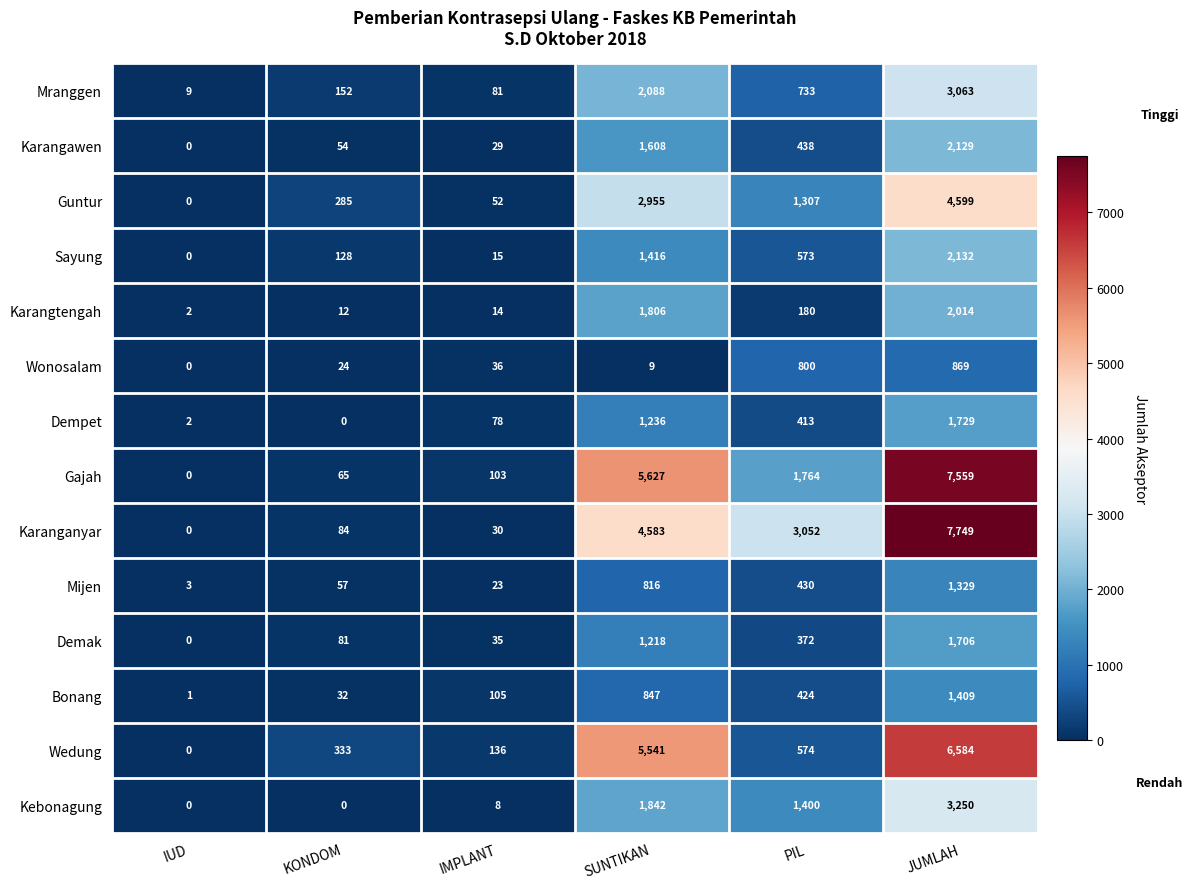

What is the total value across all series at SUNTIKAN?

31592